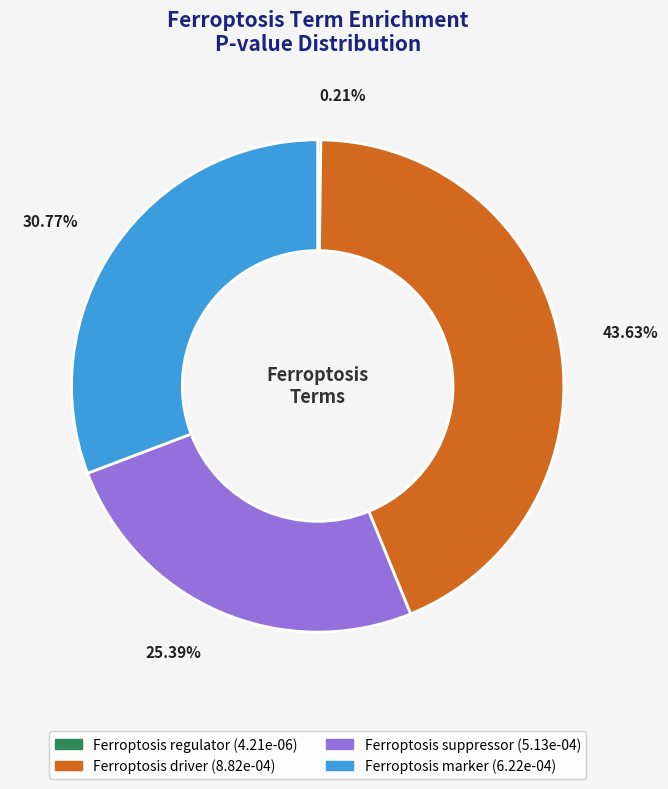

Which category has the biggest portion of the pie?

Ferroptosis driver